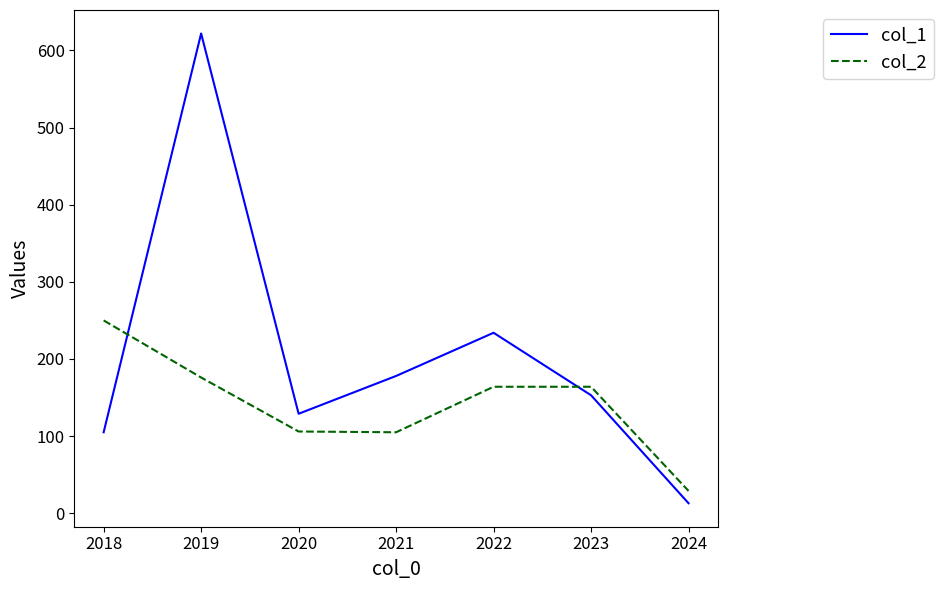

Rank the series at 2019 from lowest to highest value.

col_2, col_1